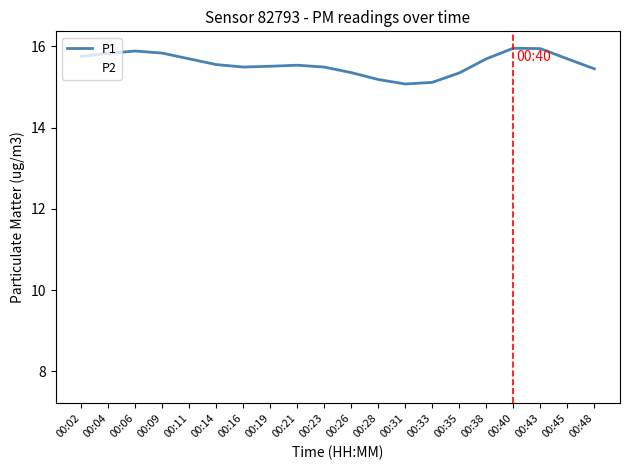

Which category has the lowest value in the P2 series?

00:31